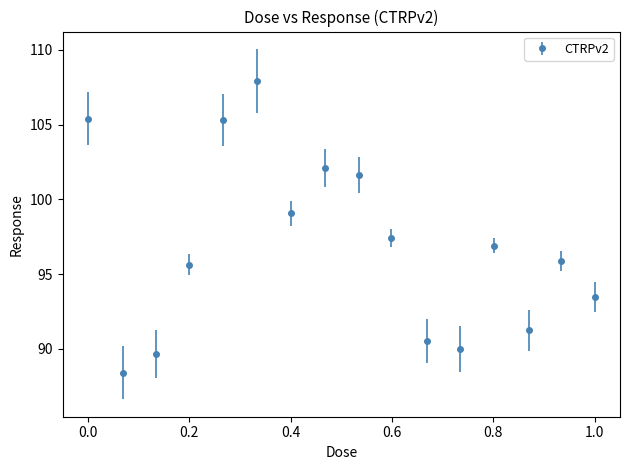

What is the value of the 10th point from the left?

97.4